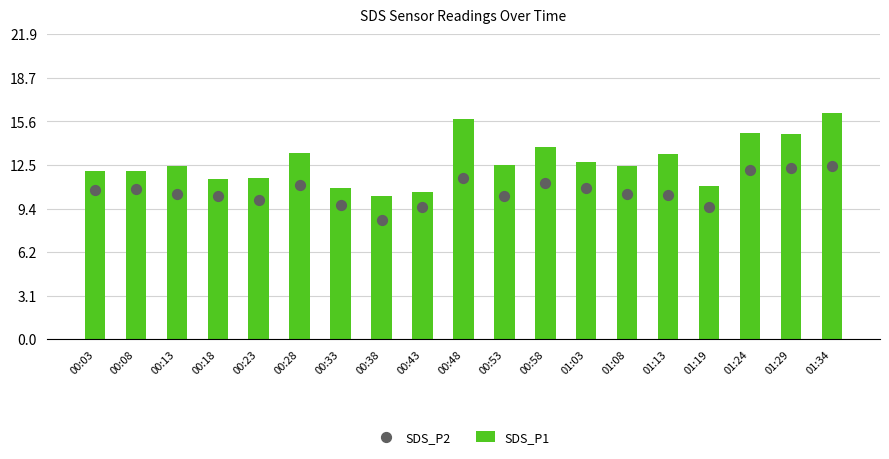

Which series reaches the maximum Y coordinate?

SDS_P1